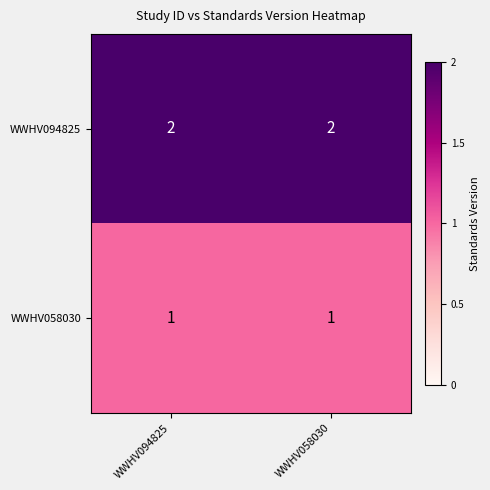

Which series has the largest total across all categories?

WWHV094825